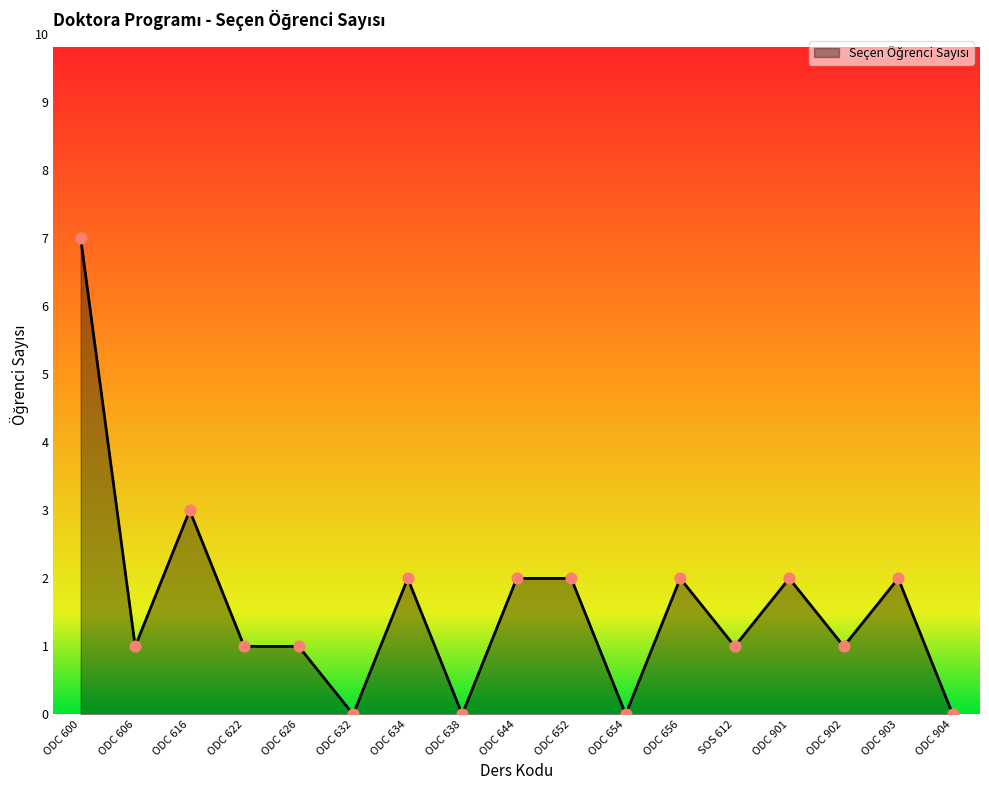

What is the ratio of the value at ODC 622 to the value at ODC 606?

1.0